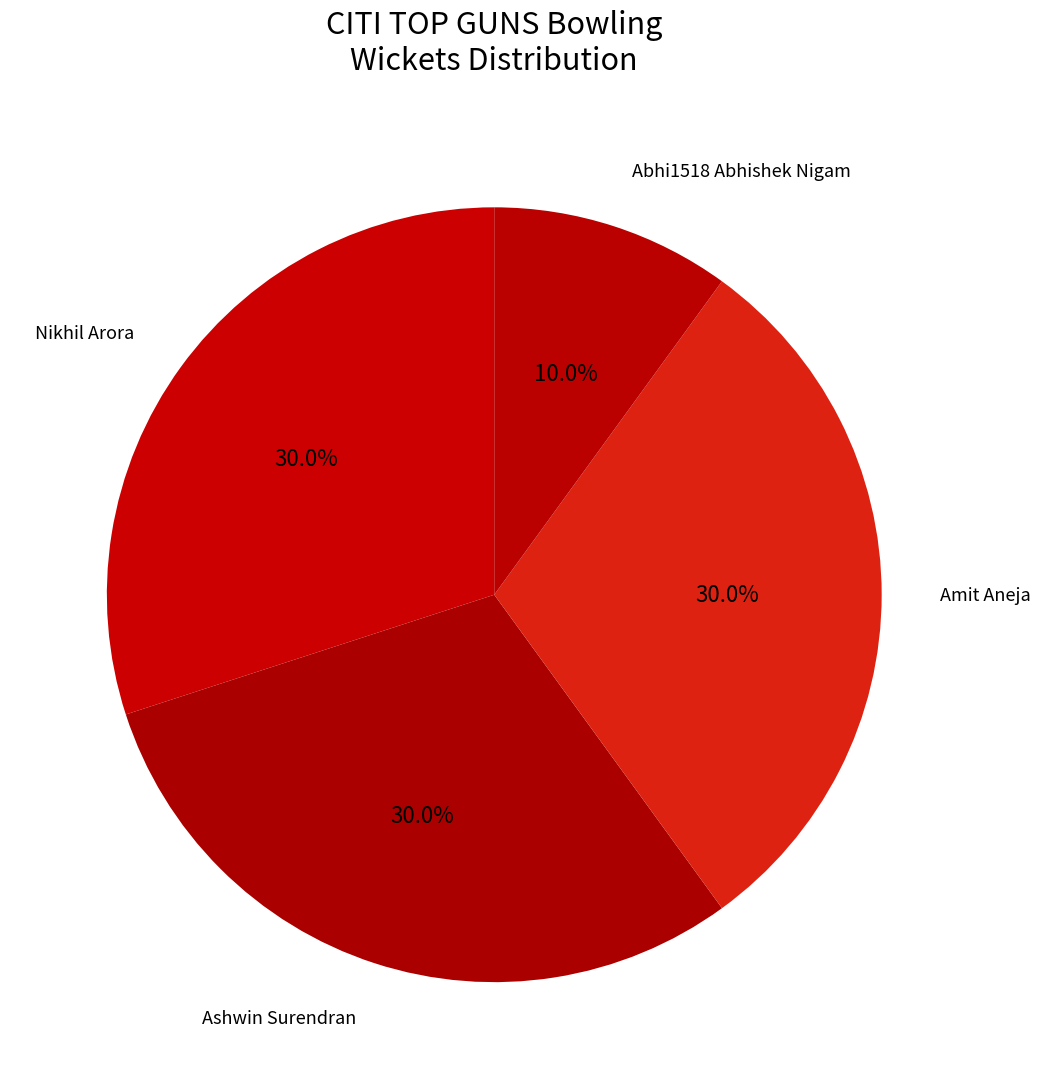

Approximately how many times larger is the value at Ashwin Surendran compared to Nikhil Arora?

1.0